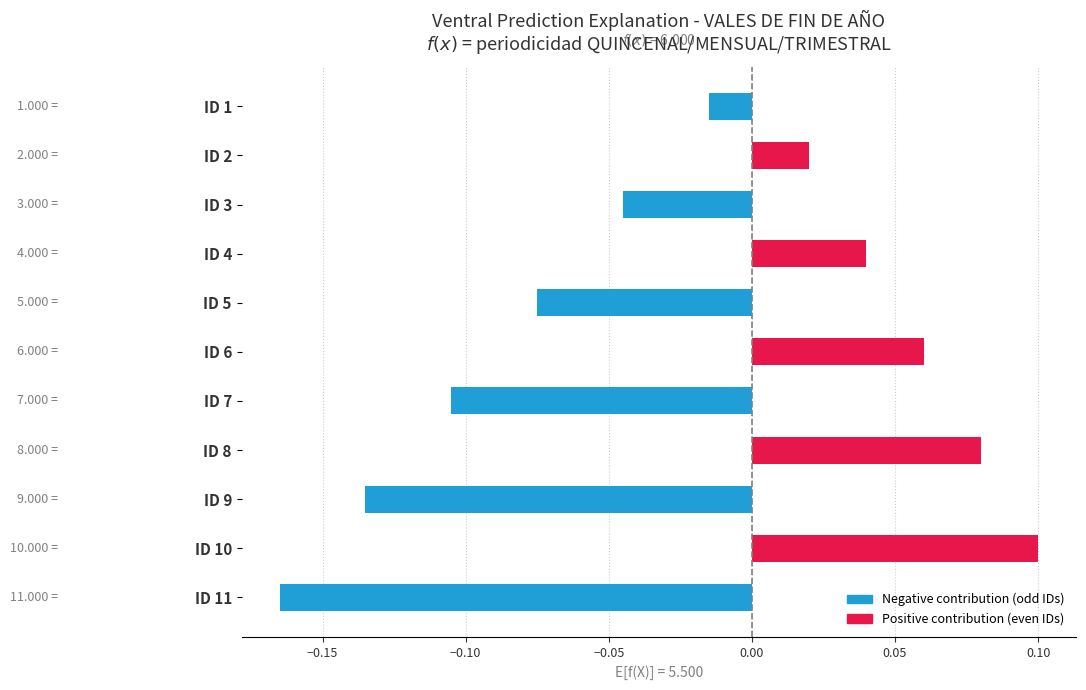

Rank the categories by value from lowest to highest.

ID 11, ID 9, ID 7, ID 5, ID 3, ID 1, ID 2, ID 4, ID 6, ID 8, ID 10